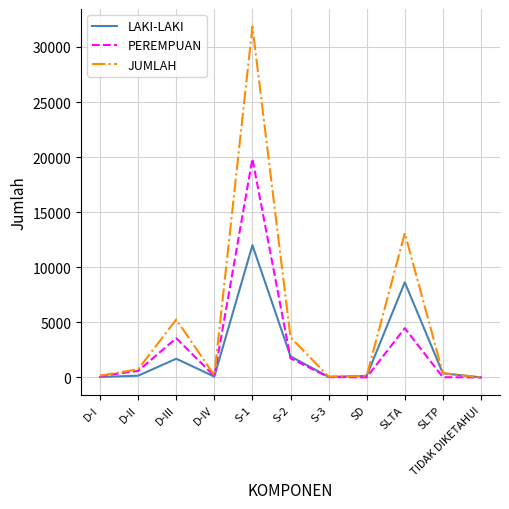

Rank the series by their average value, from lowest to highest.

LAKI-LAKI, PEREMPUAN, JUMLAH